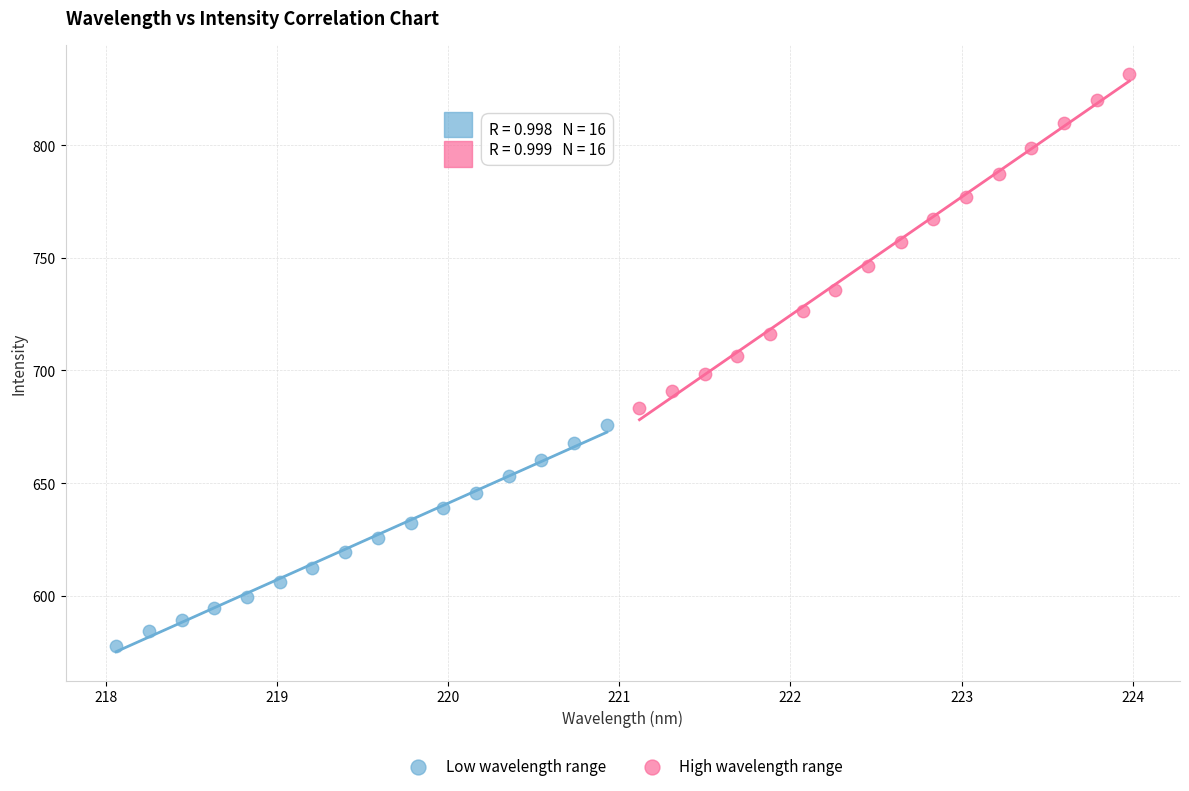

Which series contains the highest Y value?

High wavelength range